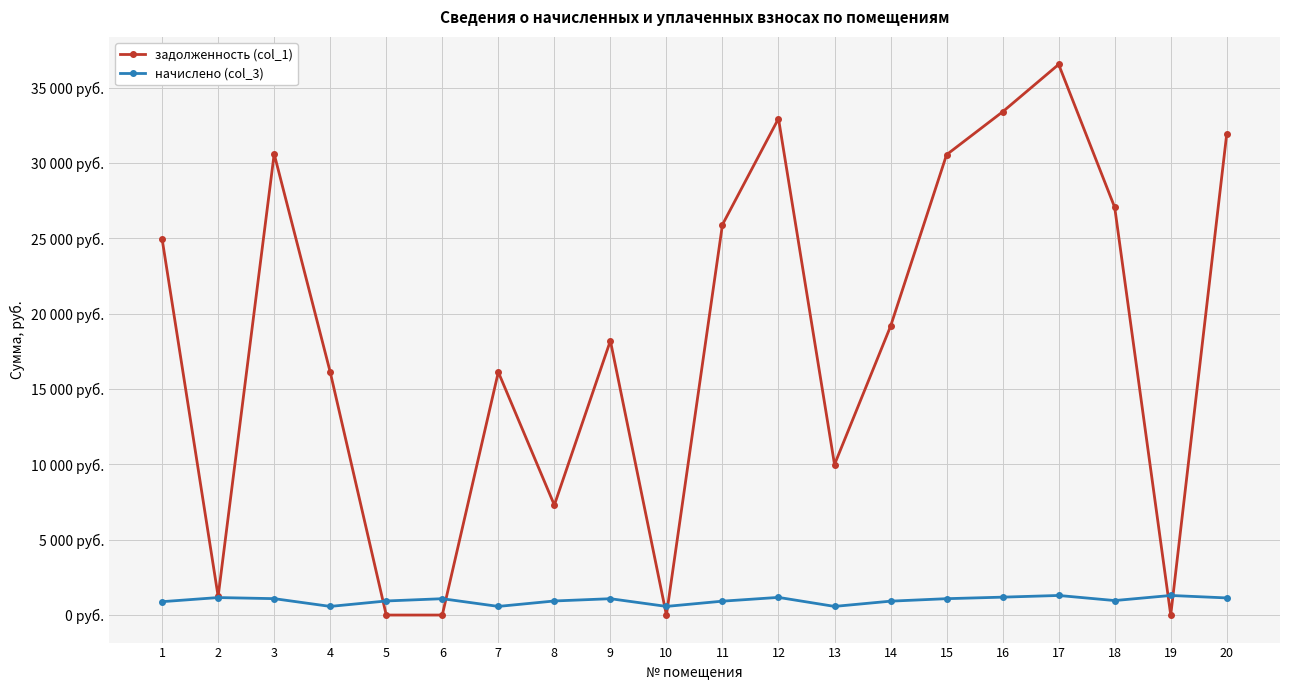

What are all the series names shown in the legend?

задолженность (col_1), начислено (col_3)